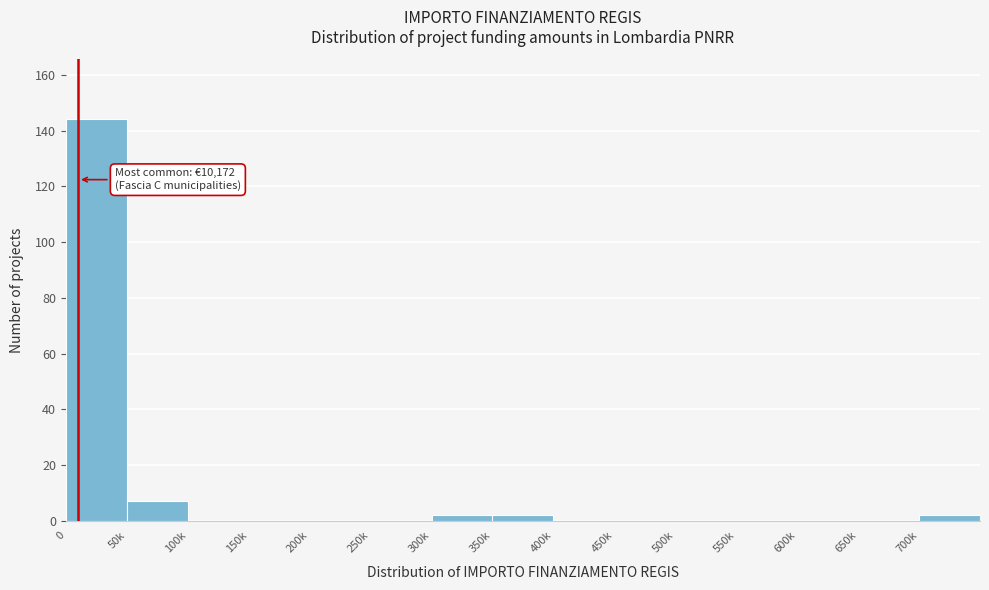

Reading left to right, extract all data points from this chart.

0=144	50k=7	100k=0	150k=0	200k=0	250k=0	300k=2	350k=2	400k=0	450k=0	500k=0	550k=0	600k=0	650k=0	700k=2